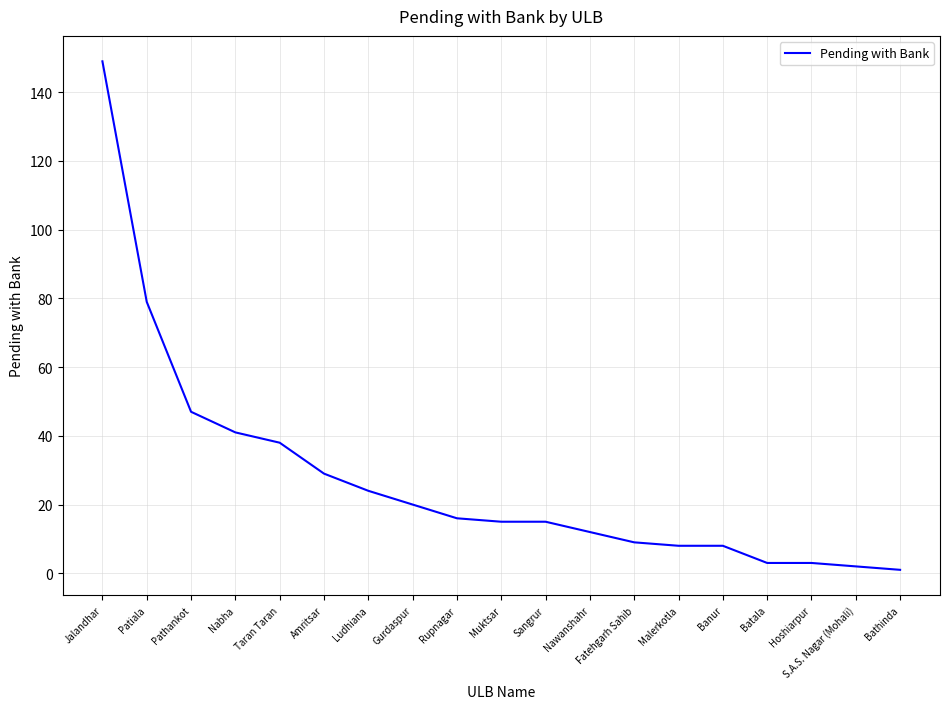

What position from the right is Gurdaspur?

12